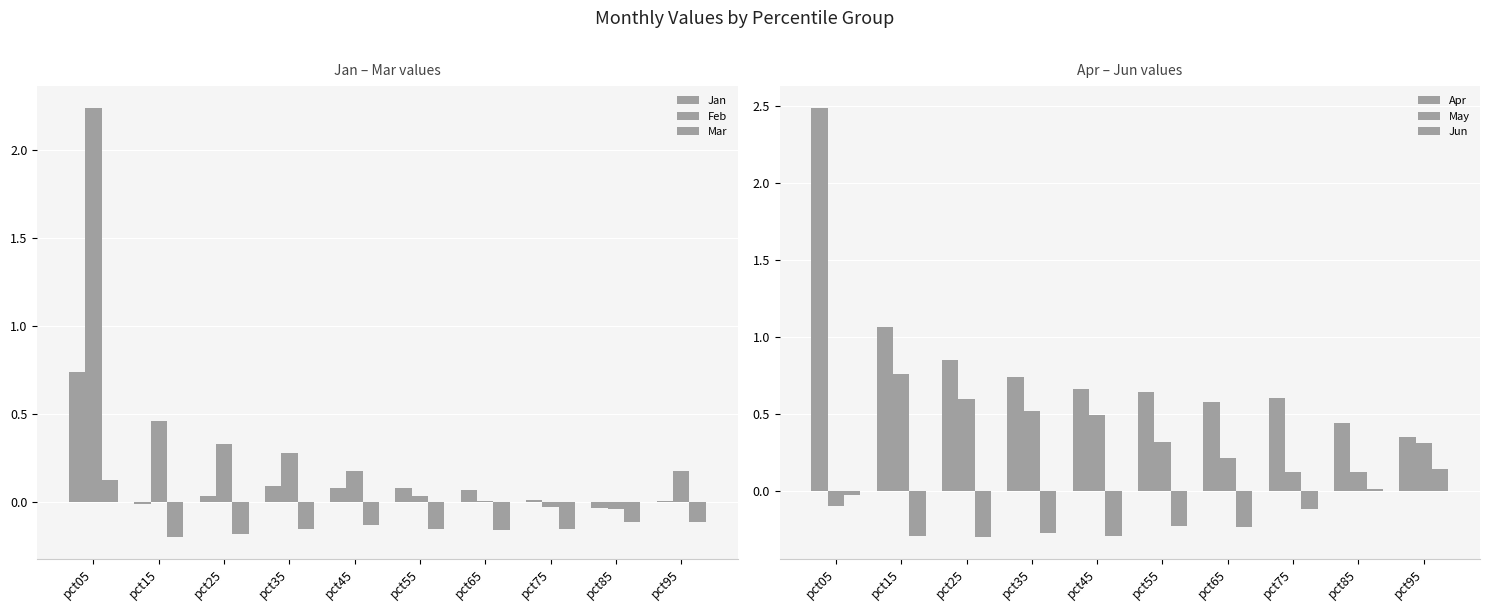

What is the lowest value of the Jun series?

-0.3